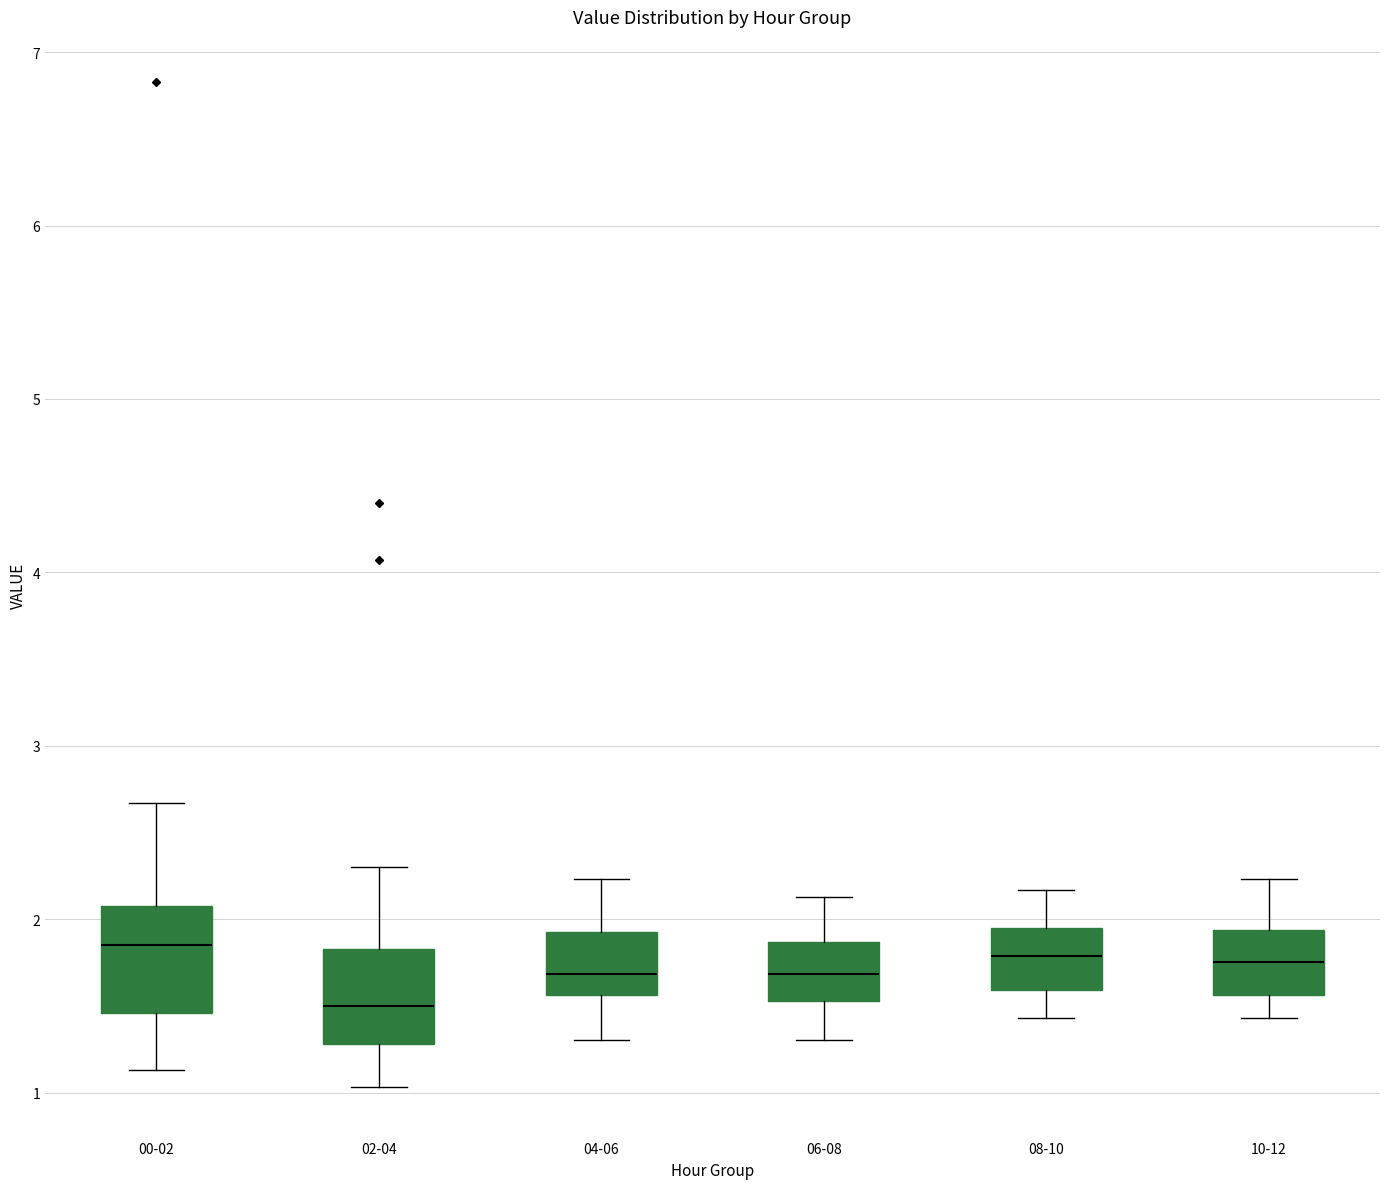

Where does the median line of the box for 00-02 sit on the y-axis? The values are not printed on the chart, so give them approximately, as read against the axis.

1.9